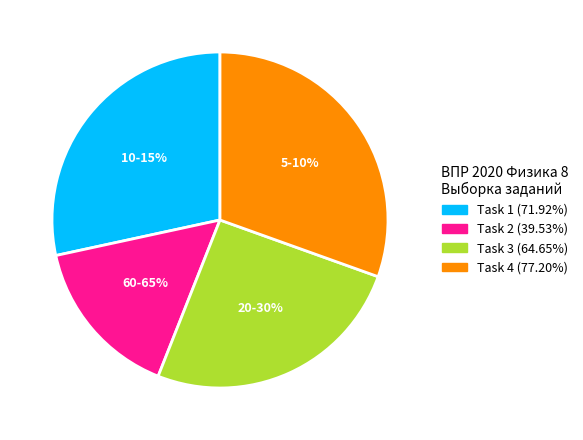

How many slices are in this pie chart?

4